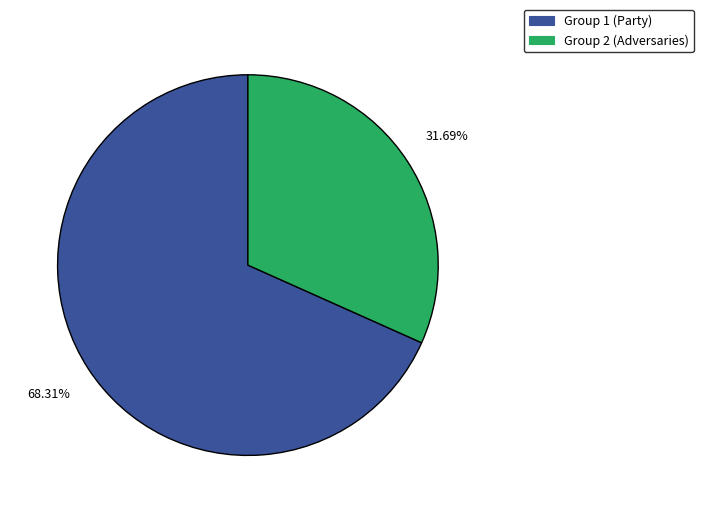

Is there any slice that represents more than half of the pie?

Yes